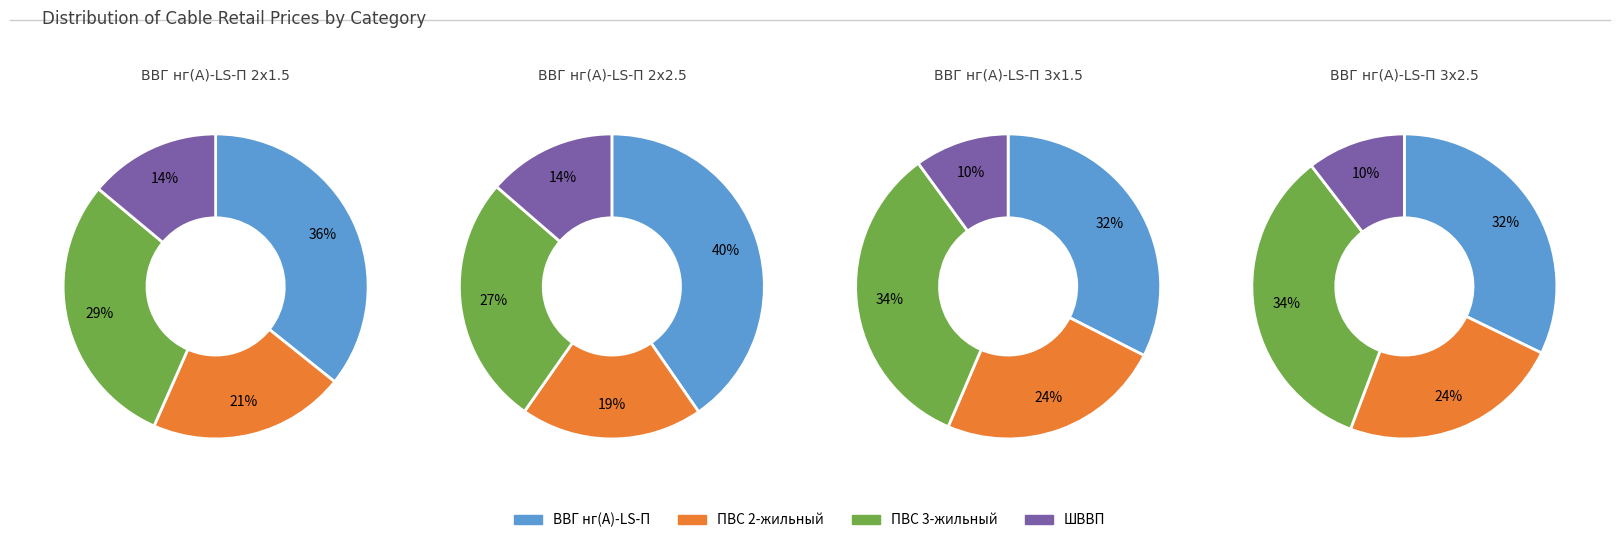

Between 2 and 1, which is larger?

1